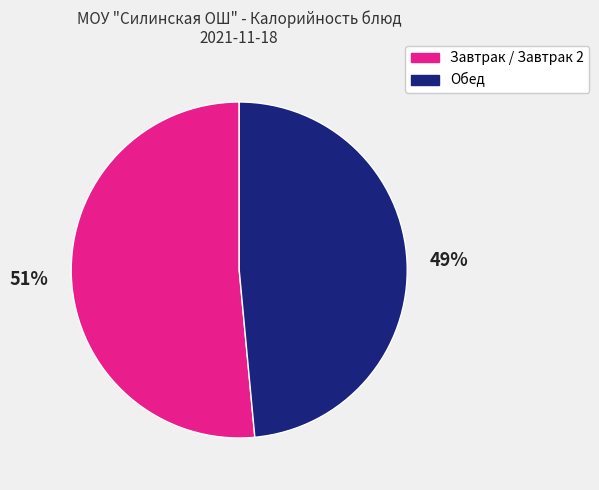

Which slice is the smallest?

Обед